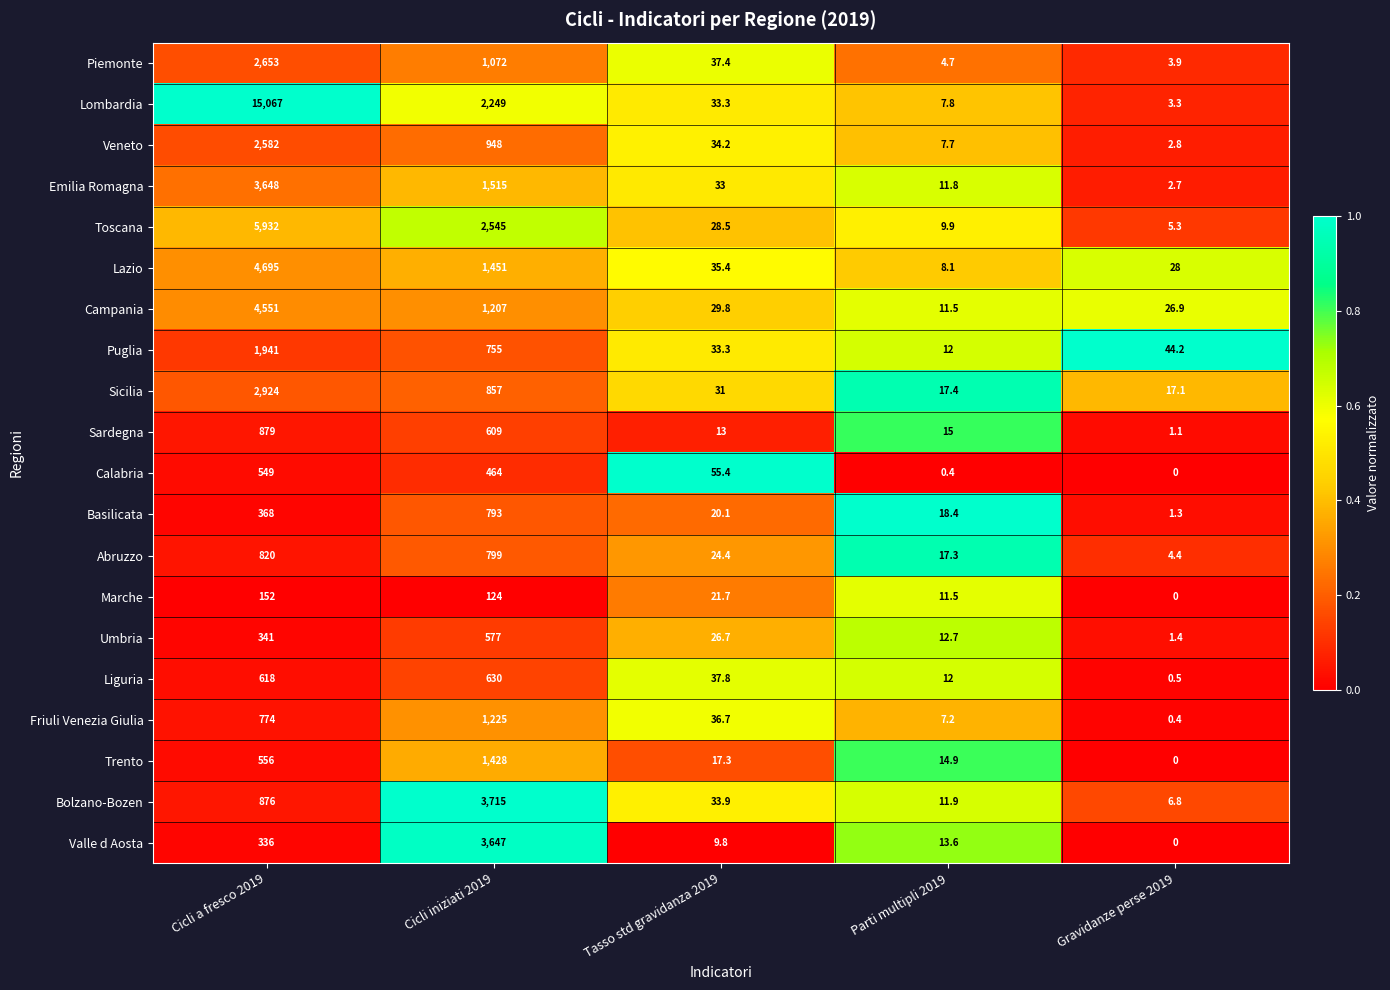

What is the minimum value for Lombardia?

3.3